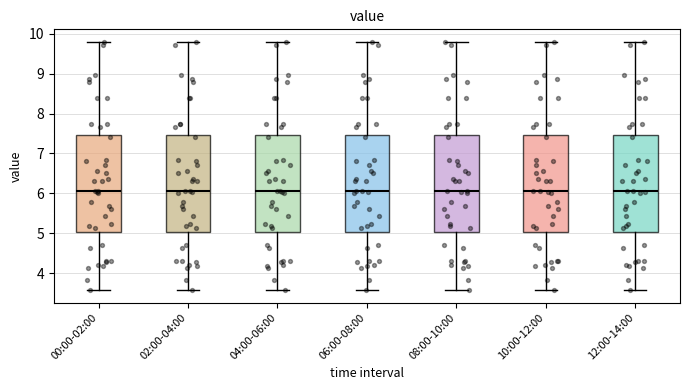

Where does the median line of the box for 00:00-02:00 sit on the y-axis? The values are not printed on the chart, so give them approximately, as read against the axis.

6.1